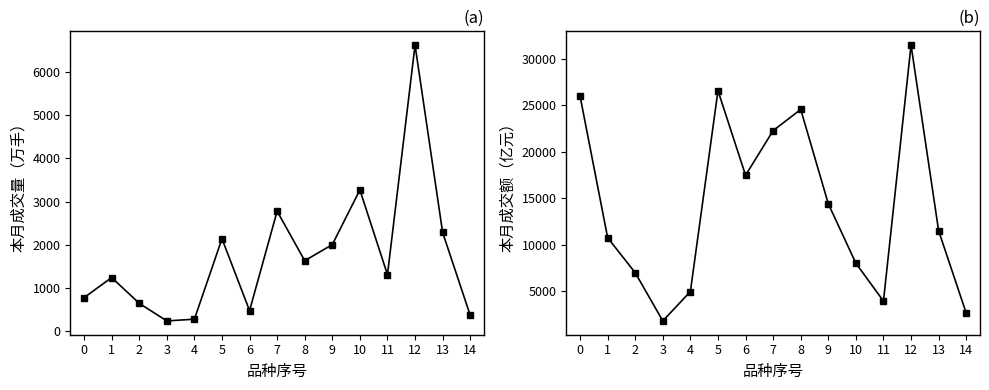

List the series in order of their peak value, lowest first.

本月成交量（万手）, 本月成交额（亿元）